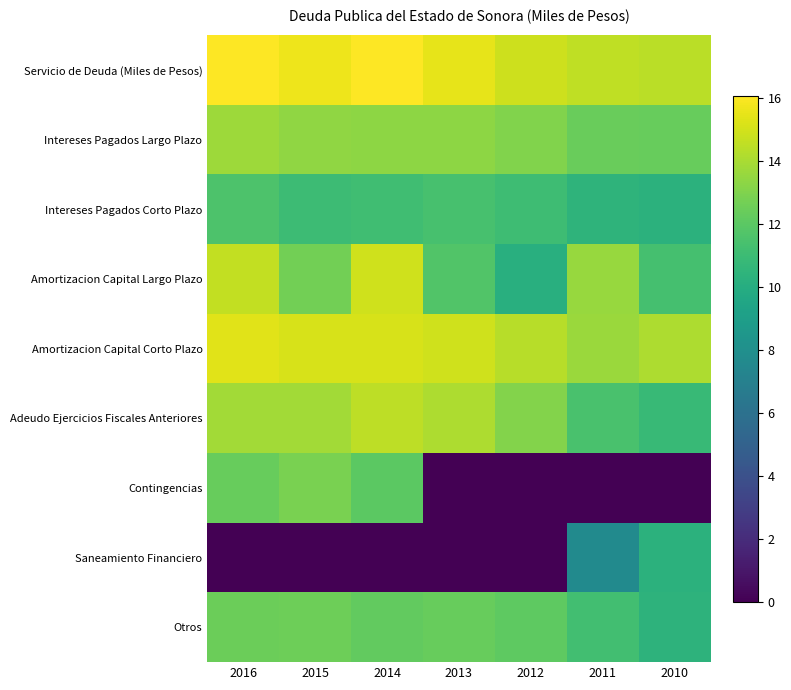

Reading left to right, list all the values displayed in this chart.

Servicio de Deuda (Miles de Pesos): 2016=16.1	2015=15.7	2014=16.1	2013=15.5	2012=14.9	2011=14.5	2010=14.4
Intereses Pagados Largo Plazo: 2016=13.7	2015=13.4	2014=13.3	2013=13.3	2012=13.1	2011=12.4	2010=12.3
Intereses Pagados Corto Plazo: 2016=11.6	2015=11.0	2014=11.1	2013=11.4	2012=11.1	2011=10.5	2010=10.3
Amortizacion Capital Largo Plazo: 2016=14.6	2015=12.6	2014=14.9	2013=11.7	2012=10.1	2011=13.6	2010=11.4
Amortizacion Capital Corto Plazo: 2016=15.3	2015=15.1	2014=15.1	2013=14.9	2012=14.3	2011=13.6	2010=14.1
Adeudo Ejercicios Fiscales Anteriores: 2016=13.9	2015=13.9	2014=14.5	2013=14.1	2012=13.1	2011=11.5	2010=10.8
Contingencias: 2016=12.4	2015=12.9	2014=12.0	2013=0.0	2012=0.0	2011=0.0	2010=0.0
Saneamiento Financiero: 2016=0.0	2015=0.0	2014=0.0	2013=0.0	2012=0.0	2011=7.7	2010=10.3
Otros: 2016=12.5	2015=12.5	2014=12.2	2013=12.3	2012=12.1	2011=11.2	2010=10.4